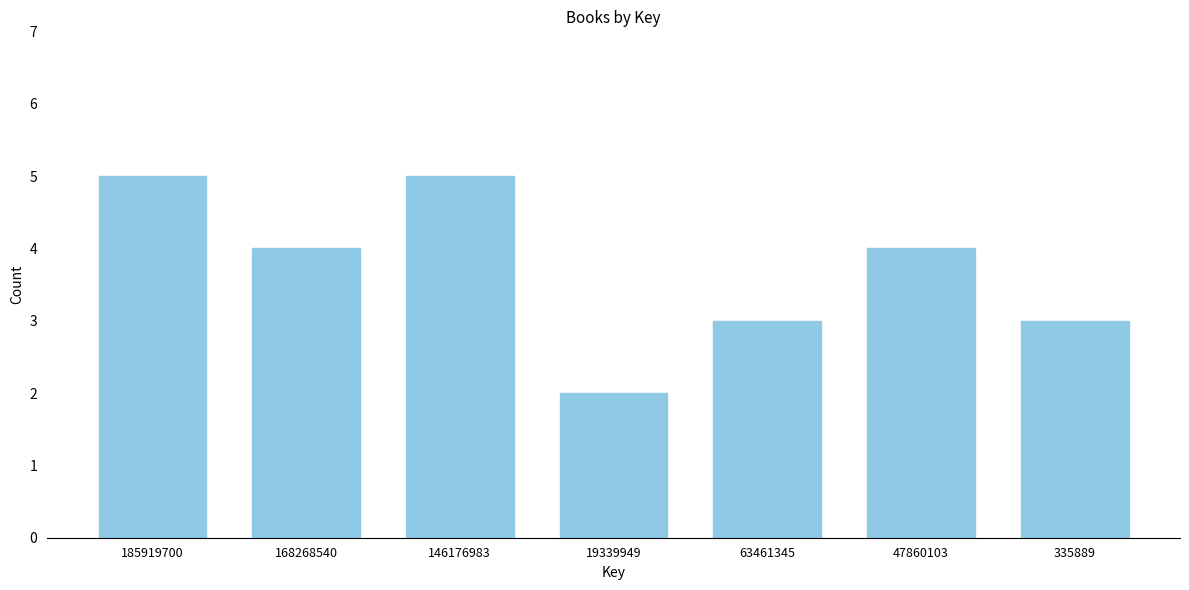

Reading left to right, list all the values displayed in this chart.

185919700=5	168268540=4	146176983=5	19339949=2	63461345=3	47860103=4	335889=3